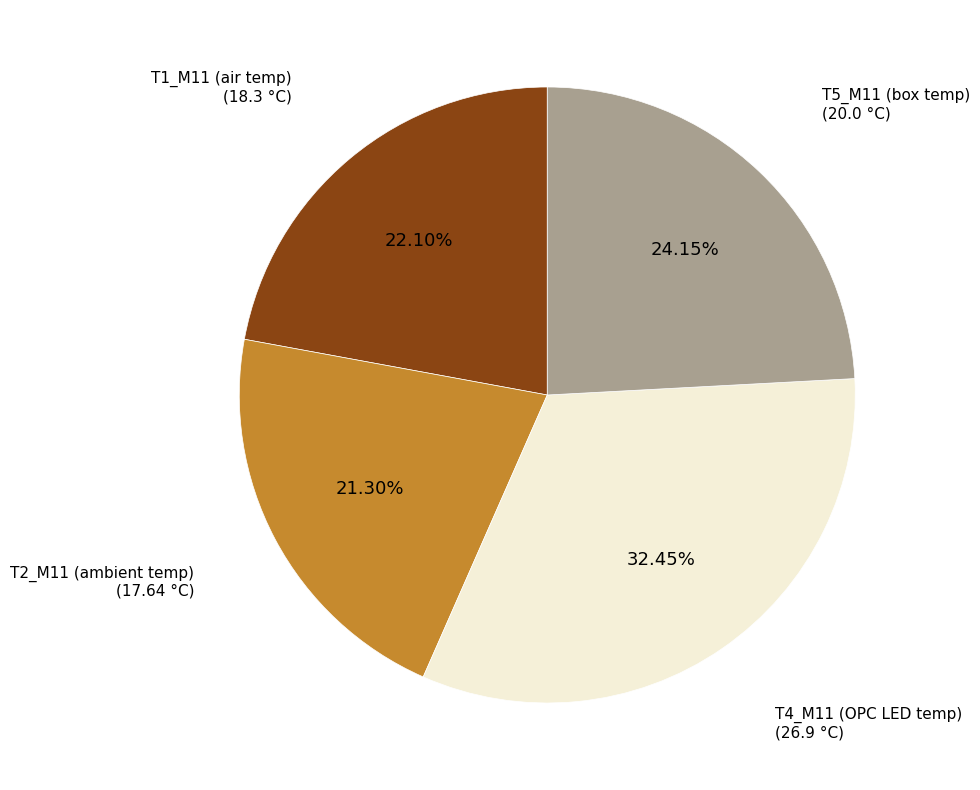

Rank the categories by value from lowest to highest.

T2_M11 (ambient temp) (17.64 °C), T1_M11 (air temp) (18.3 °C), T5_M11 (box temp) (20.0 °C), T4_M11 (OPC LED temp) (26.9 °C)